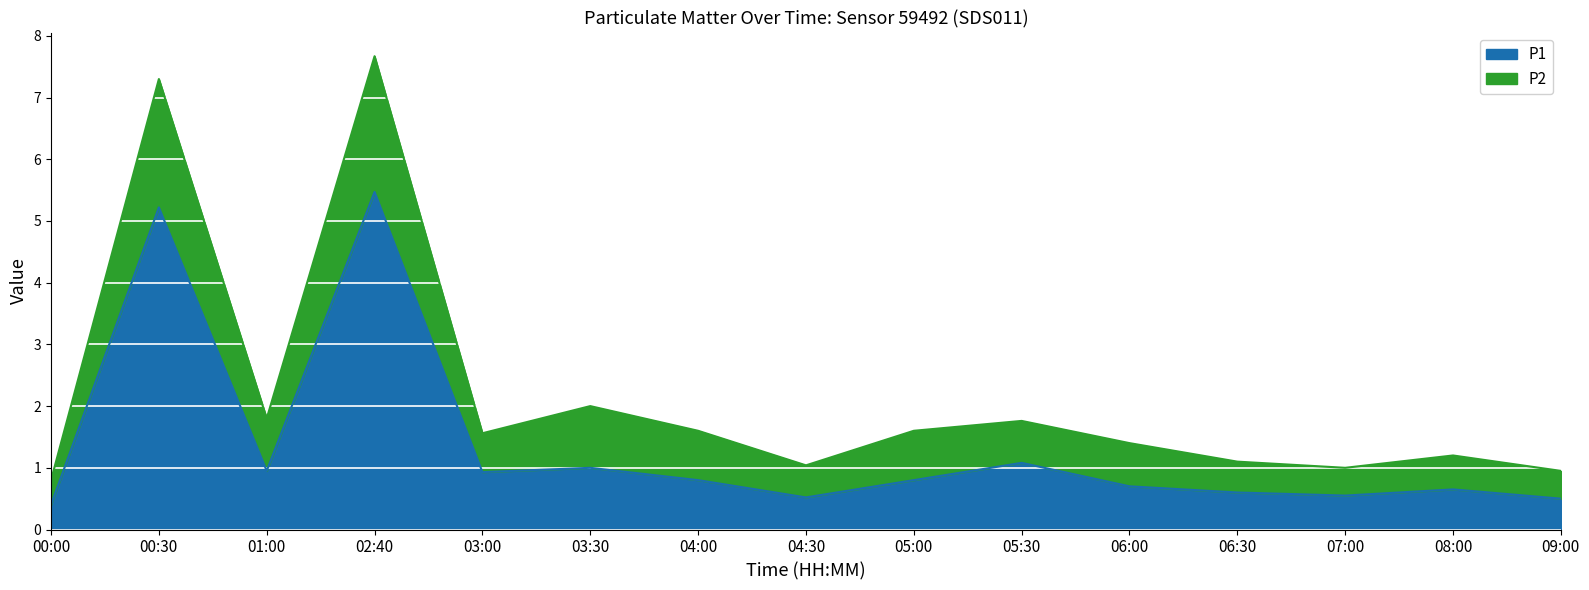

What is the label of the 8th point from the left?

04:30